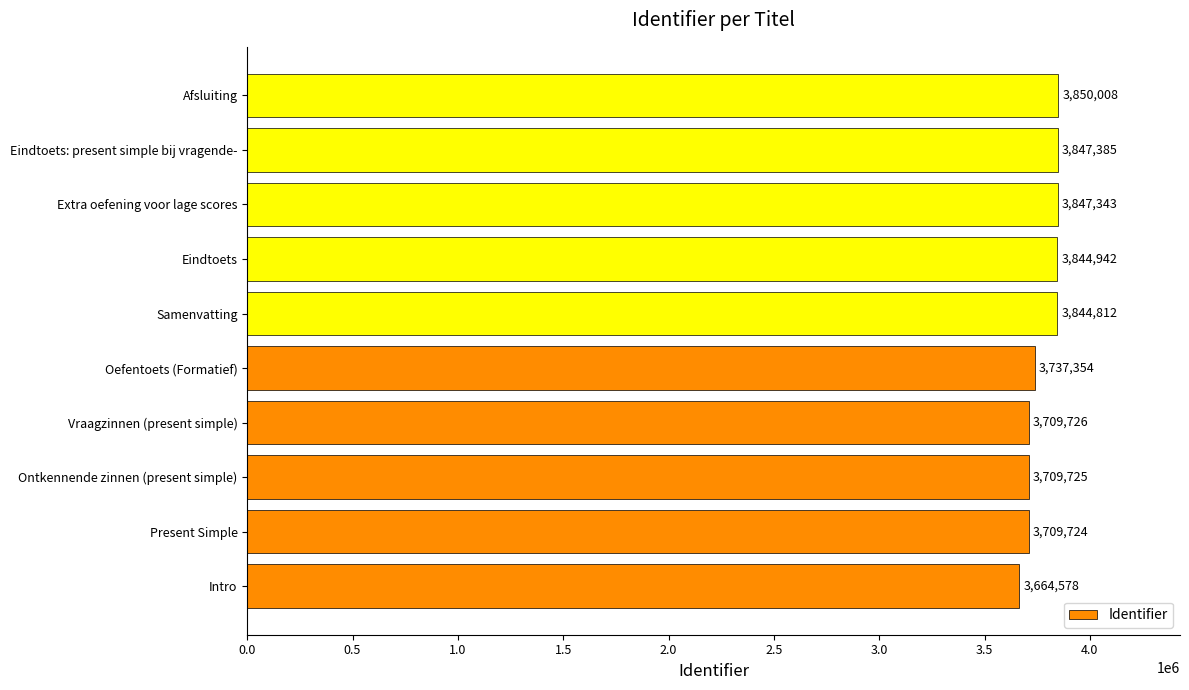

The value at Eindtoets is 3844942. True or false?

True